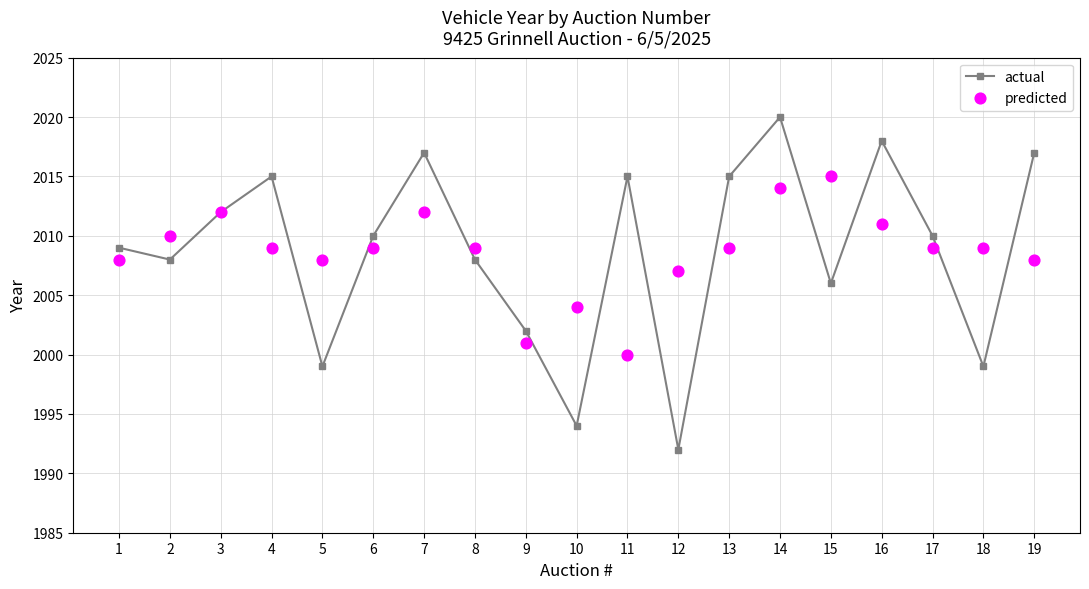

Which series reaches the minimum Y coordinate?

actual